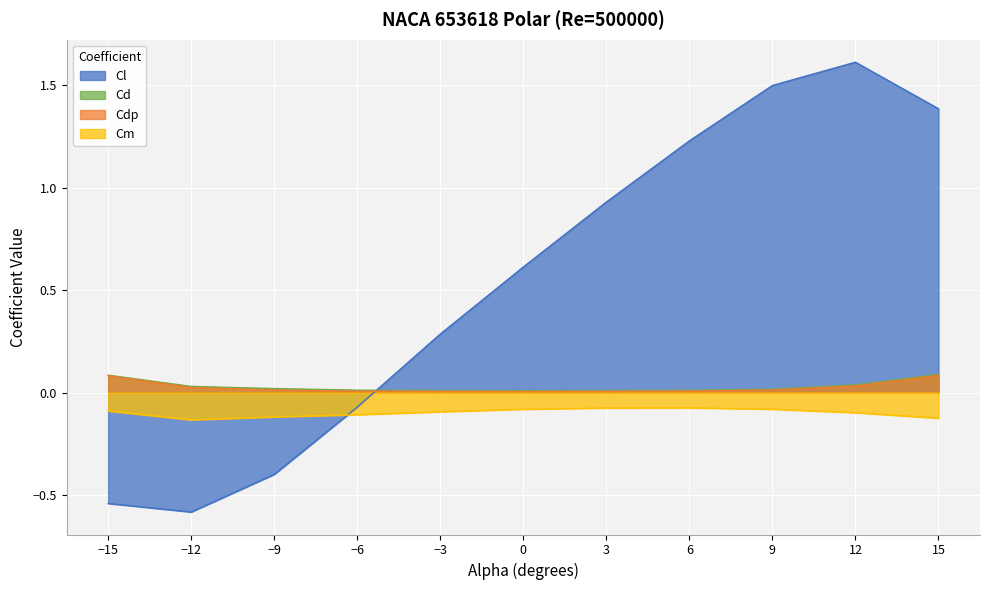

Count the Cd values in the range 0 to 1.

11